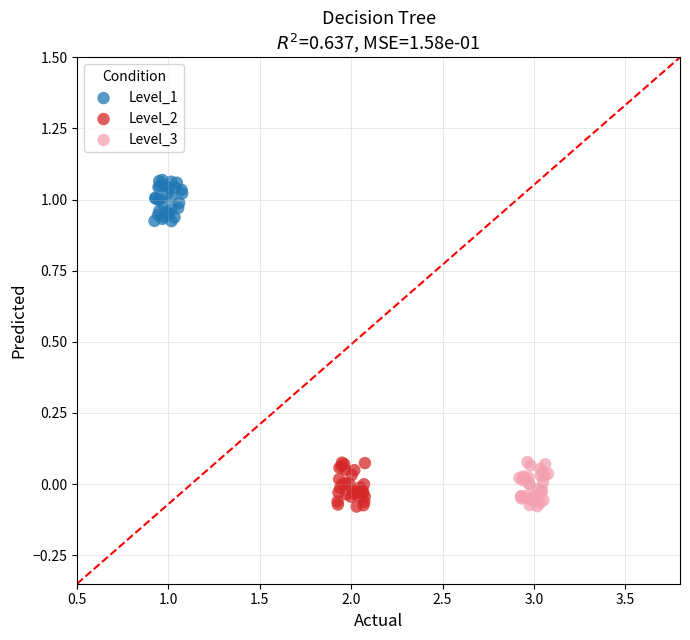

Which series contains the highest Y value?

Level_1